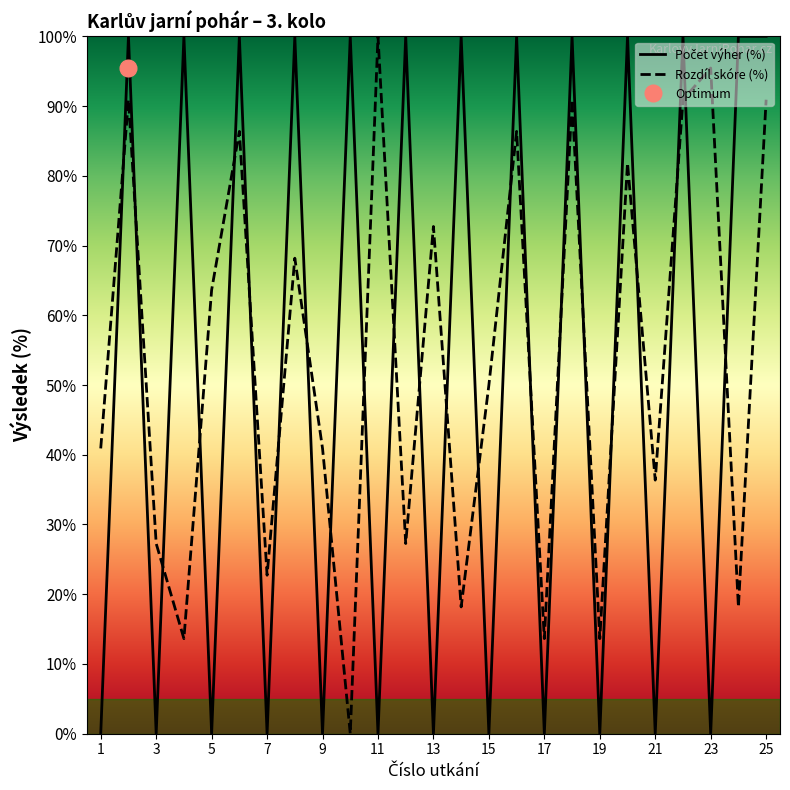

True or false: Rozdíl skóre (%) has a value of 100.0 at 11.

True